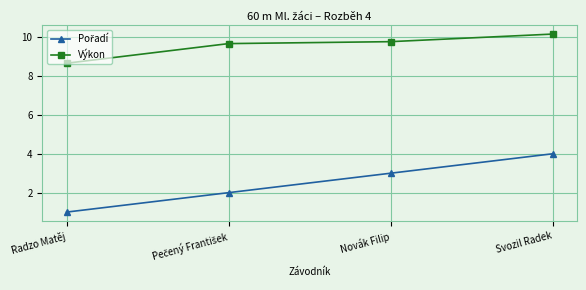

What is the total value across all series at Novák Filip?

12.8